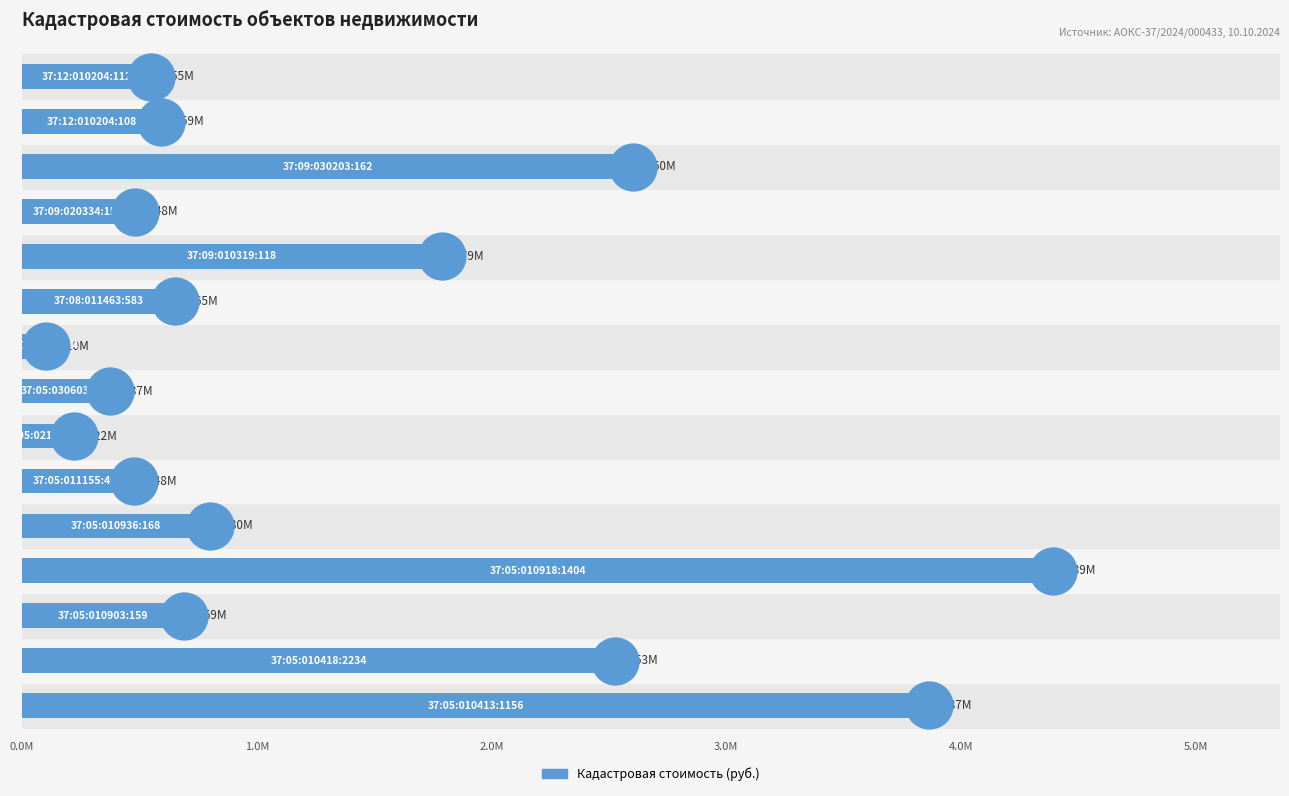

Which has a higher value, 14 or 5.0M?

14